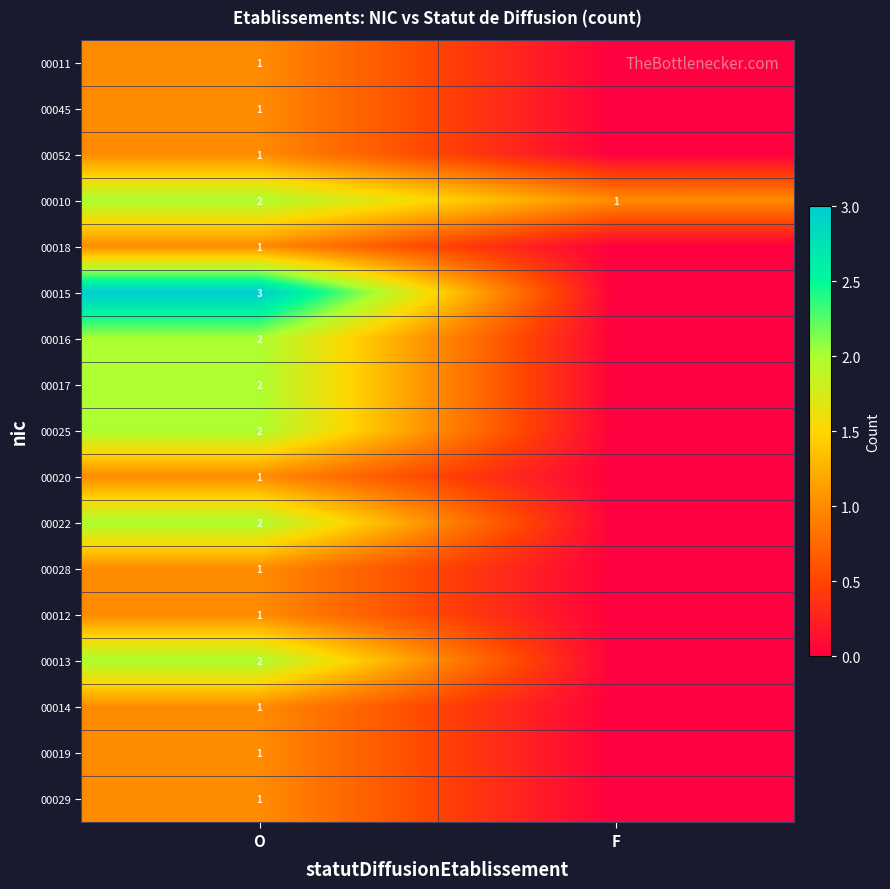

Which category has the highest value across all series?

O